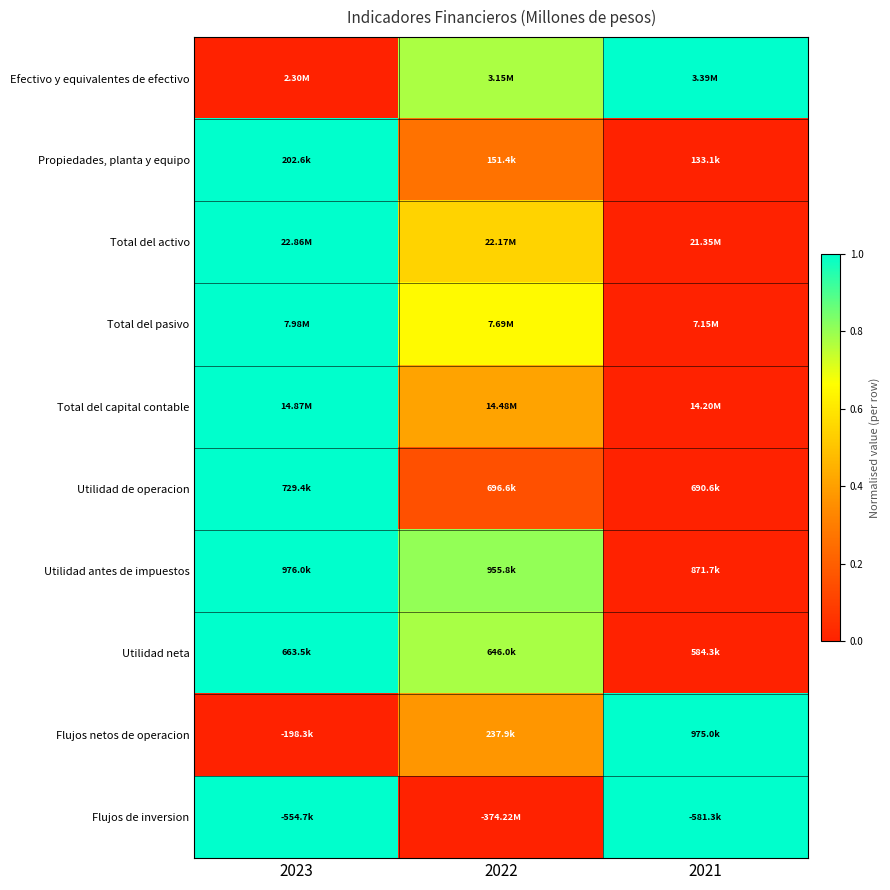

At how many categories does at least one series exceed 0?

3